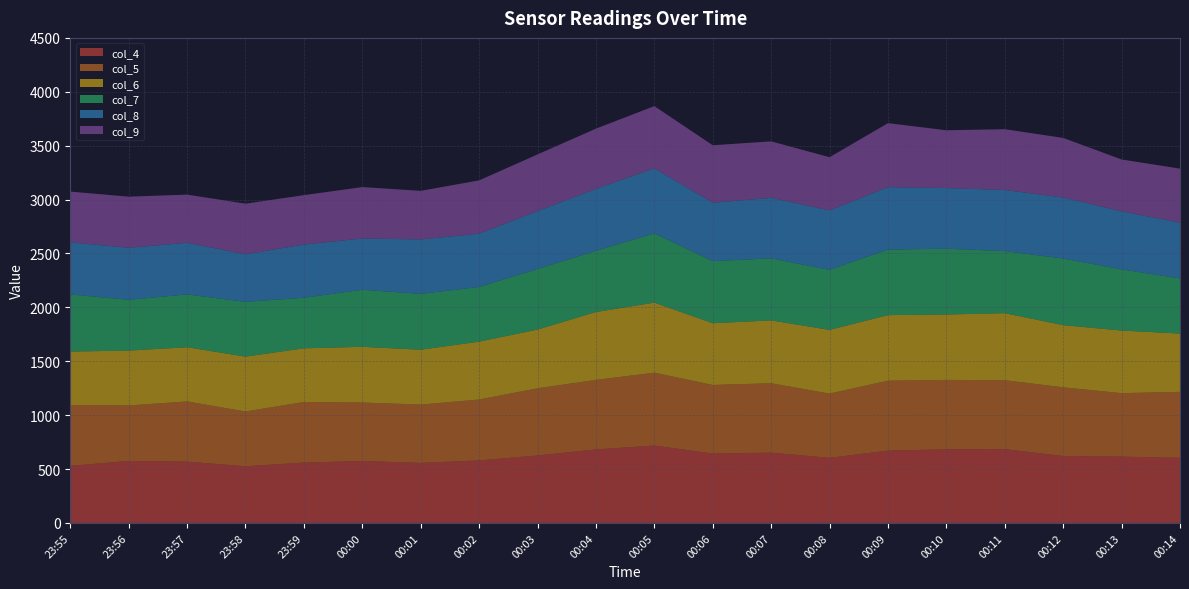

Reading left to right, extract all data points from this chart.

col_4: 23:55=530	23:56=575	23:57=569	23:58=526	23:59=560	00:00=575	00:01=557	00:02=580	00:03=626	00:04=682	00:05=718	00:06=644	00:07=652	00:08=604	00:09=671	00:10=683	00:11=685	00:12=621	00:13=615	00:14=604
col_5: 23:55=564	23:56=515	23:57=558	23:58=508	23:59=562	00:00=542	00:01=541	00:02=565	00:03=623	00:04=645	00:05=676	00:06=636	00:07=644	00:08=596	00:09=649	00:10=644	00:11=639	00:12=637	00:13=589	00:14=612
col_6: 23:55=496	23:56=509	23:57=503	23:58=509	23:59=498	00:00=517	00:01=509	00:02=537	00:03=545	00:04=630	00:05=650	00:06=573	00:07=583	00:08=591	00:09=608	00:10=607	00:11=622	00:12=577	00:13=581	00:14=541
col_7: 23:55=530	23:56=471	23:57=490	23:58=508	23:59=469	00:00=529	00:01=518	00:02=507	00:03=562	00:04=567	00:05=642	00:06=576	00:07=575	00:08=557	00:09=608	00:10=610	00:11=576	00:12=618	00:13=567	00:14=511
col_8: 23:55=483	23:56=483	23:57=479	23:58=441	23:59=494	00:00=476	00:01=505	00:02=495	00:03=537	00:04=575	00:05=604	00:06=542	00:07=562	00:08=552	00:09=579	00:10=563	00:11=567	00:12=566	00:13=539	00:14=517
col_9: 23:55=471	23:56=474	23:57=447	23:58=470	23:59=458	00:00=477	00:01=451	00:02=494	00:03=526	00:04=559	00:05=577	00:06=533	00:07=524	00:08=493	00:09=594	00:10=536	00:11=564	00:12=553	00:13=481	00:14=502